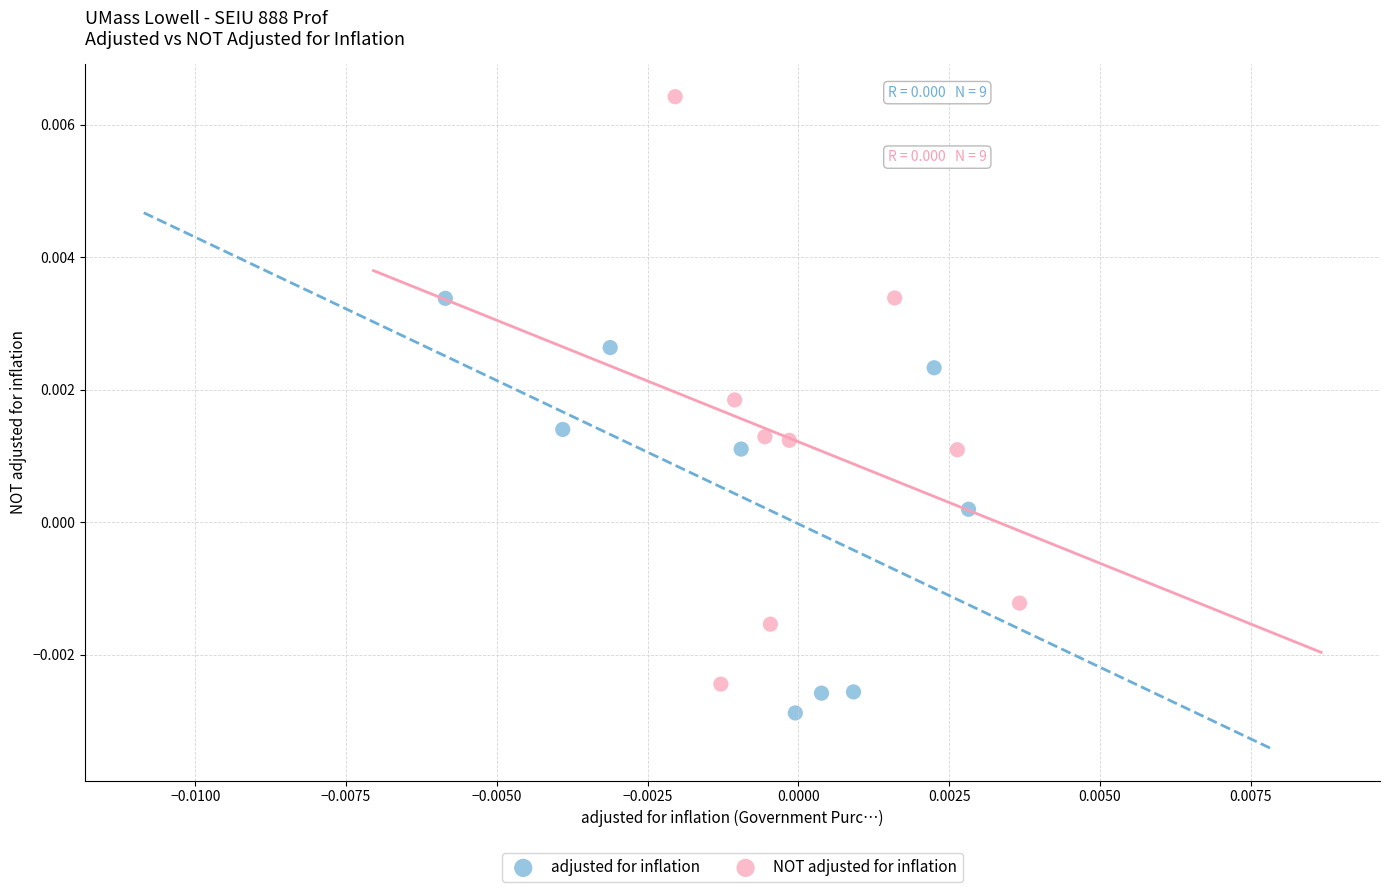

Which series contains the lowest Y value?

adjusted for inflation